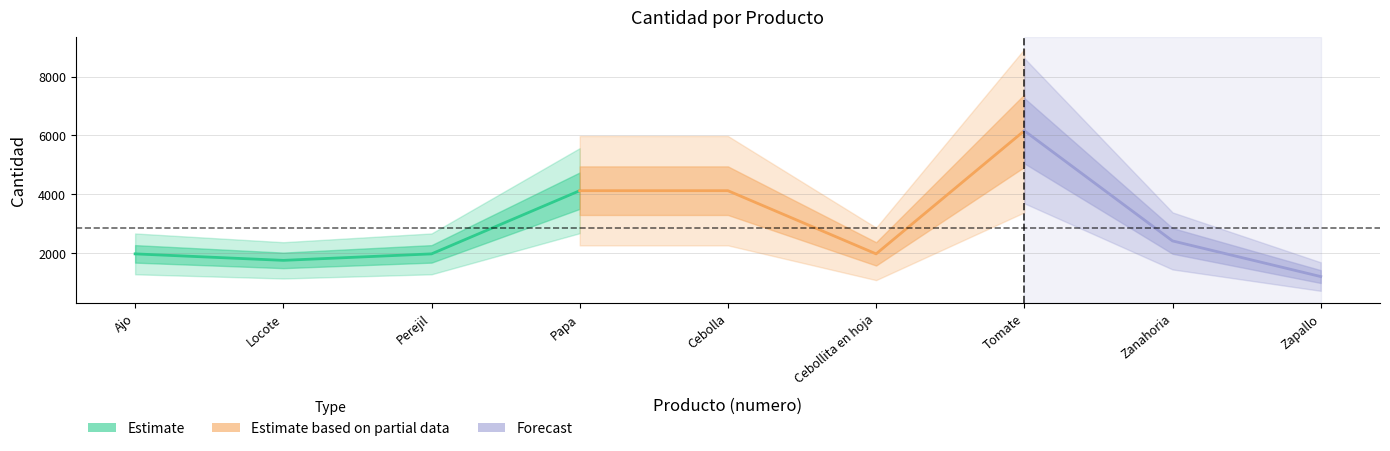

Where is the data nearest to the value 3685?

Papa